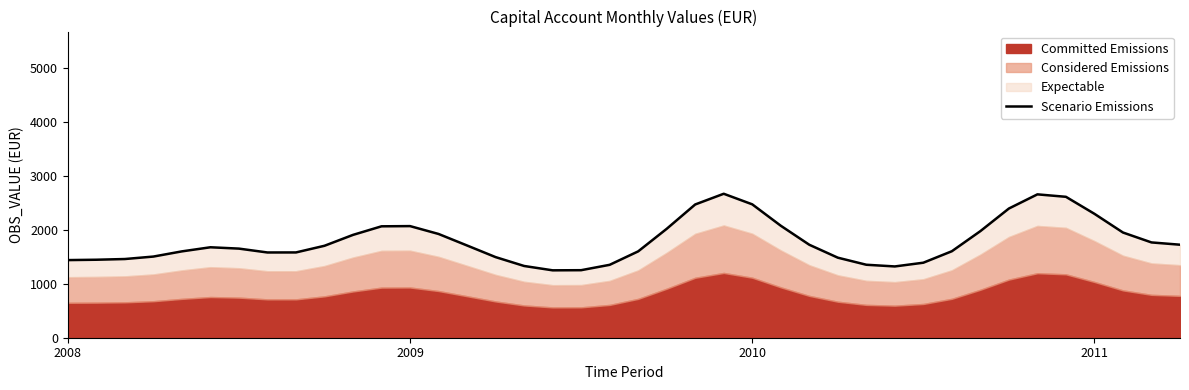

What is the difference between the maximum and minimum values?

1418.0